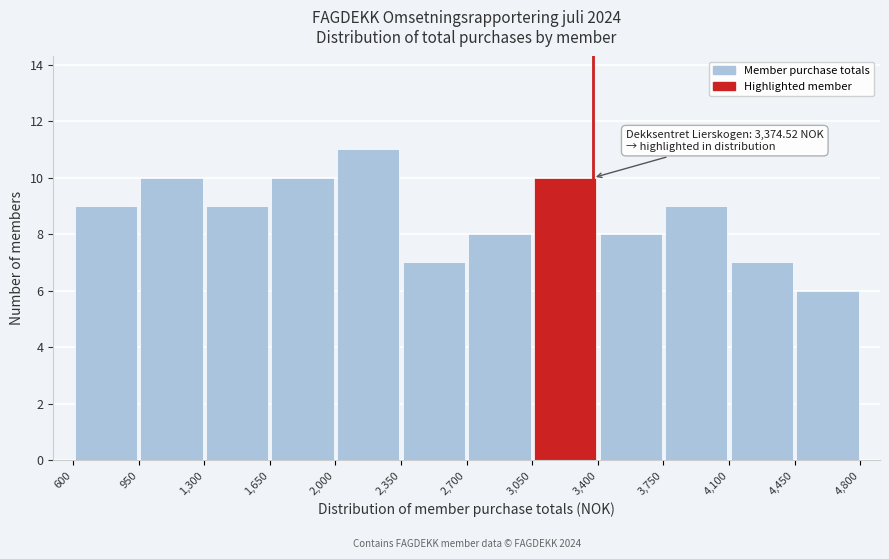

Over which range of the x-axis is the bar tallest?

2,000 to 2,350